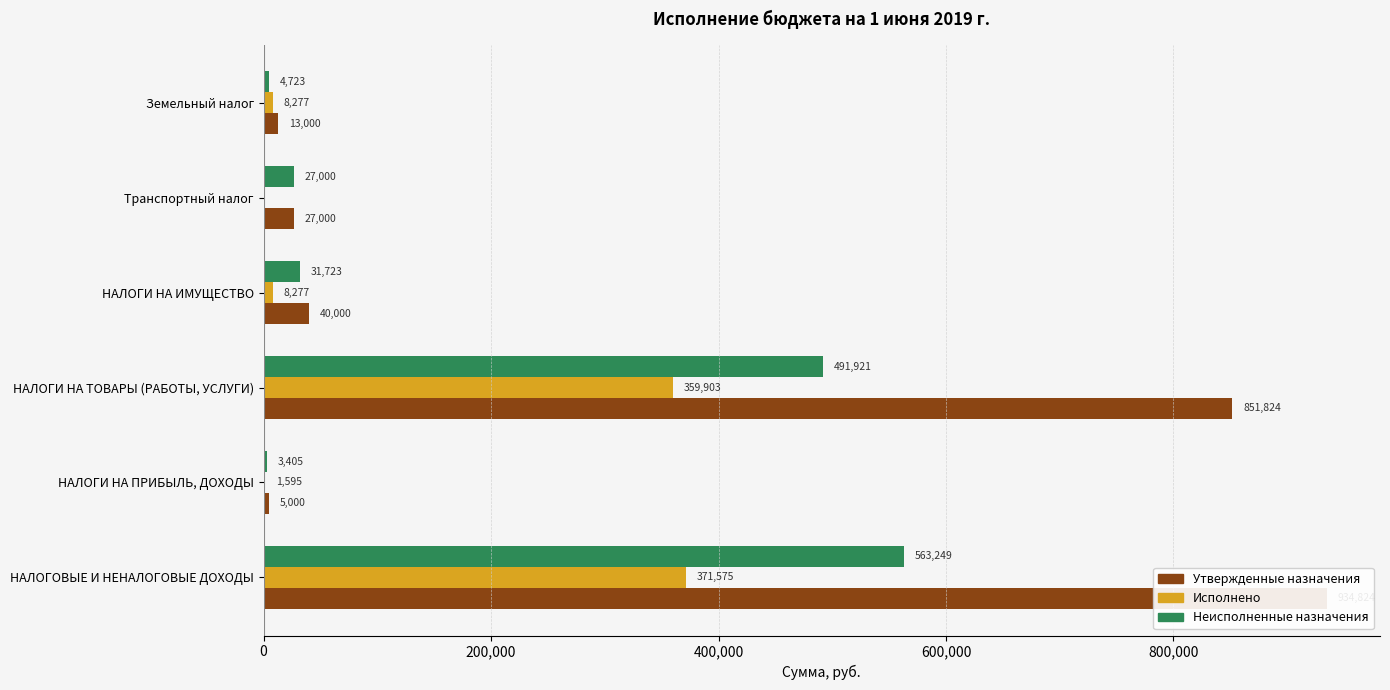

Does the chart contain stacked bars?

No